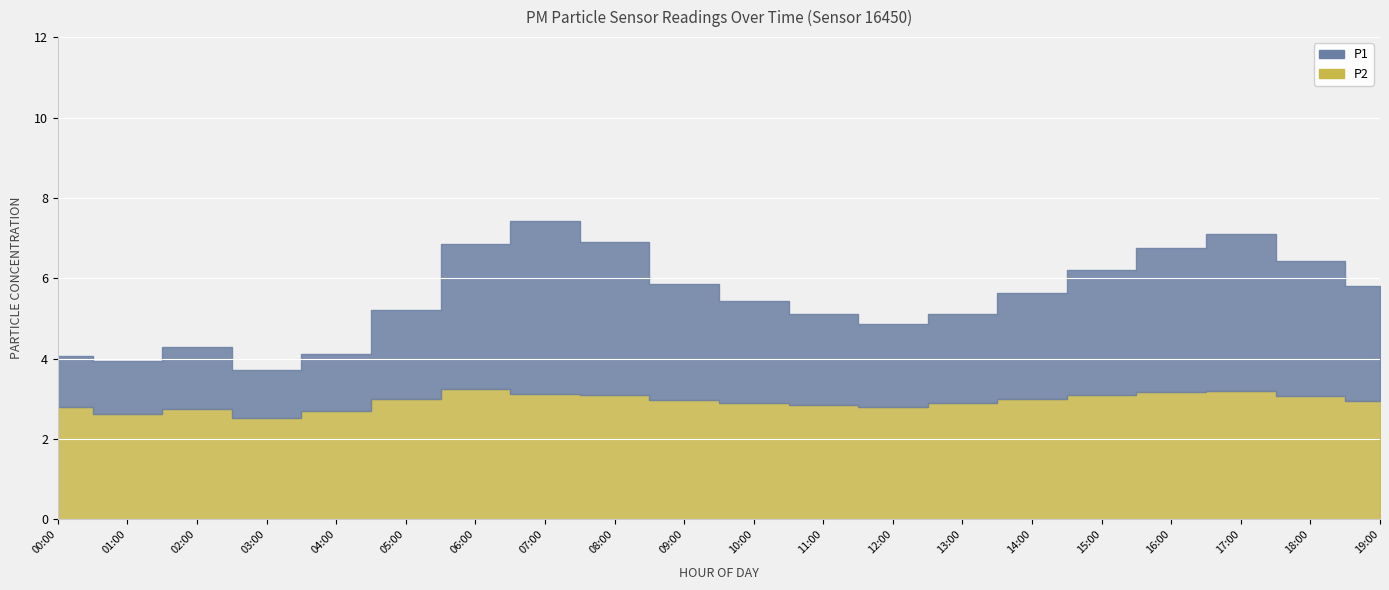

What is the minimum value for P1?

3.7